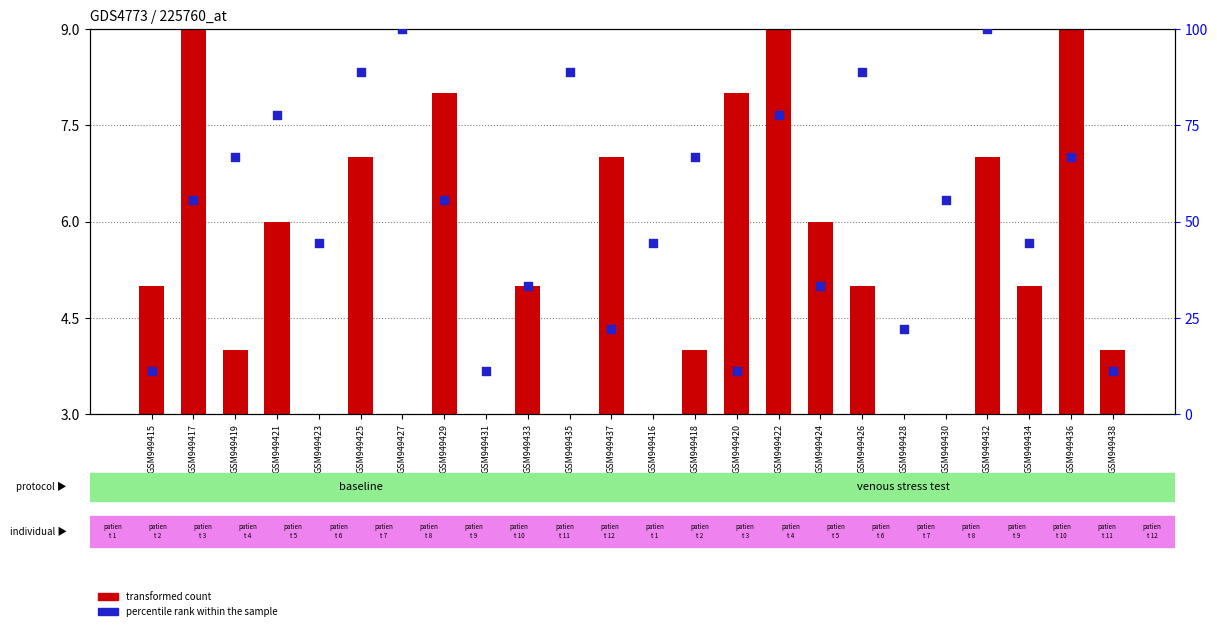

Which series reaches the minimum Y coordinate?

transformed count